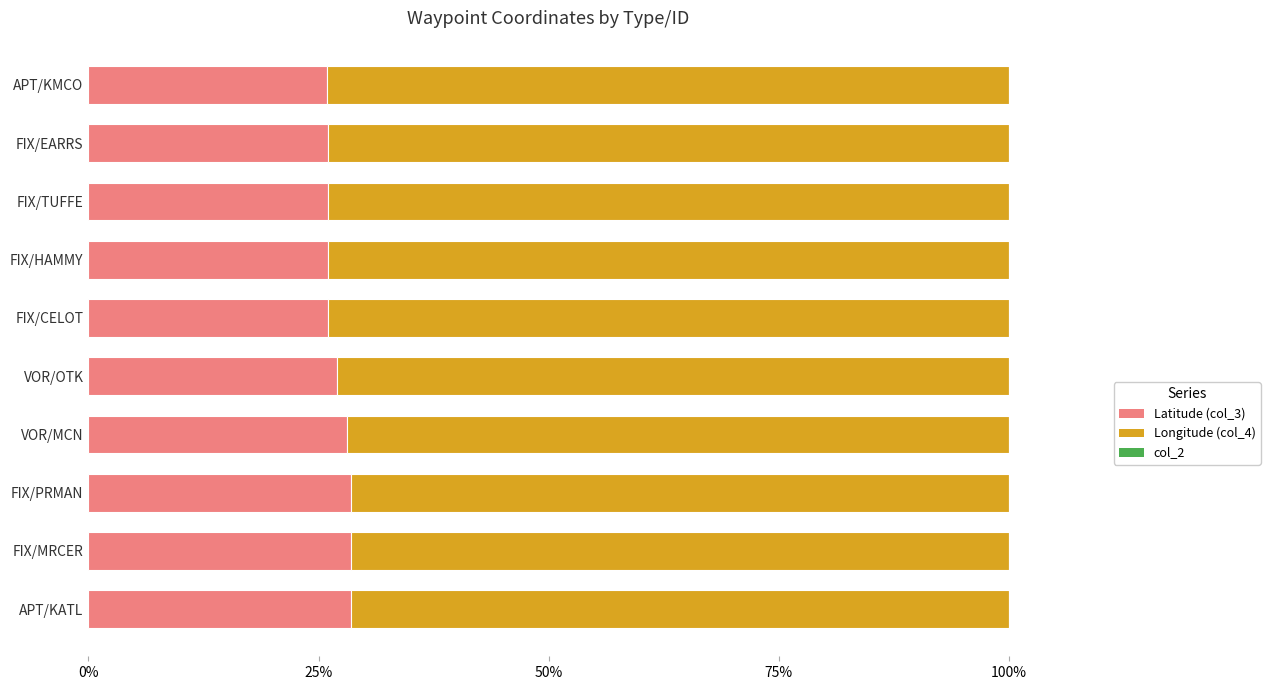

What is the average value of the Latitude (col_3) series?

27.1